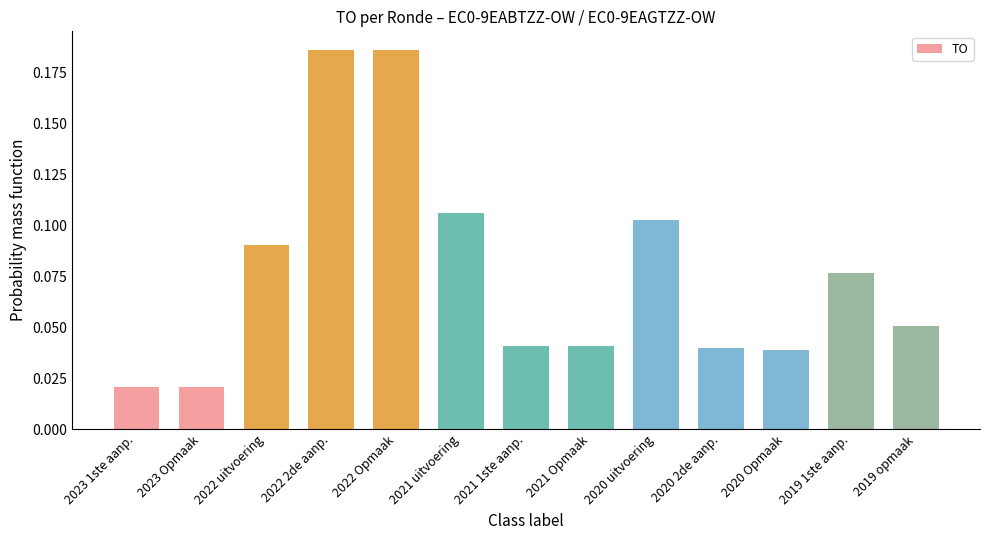

The chart shows a value of 0.1 at 2021 1ste aanp.. True or false?

False